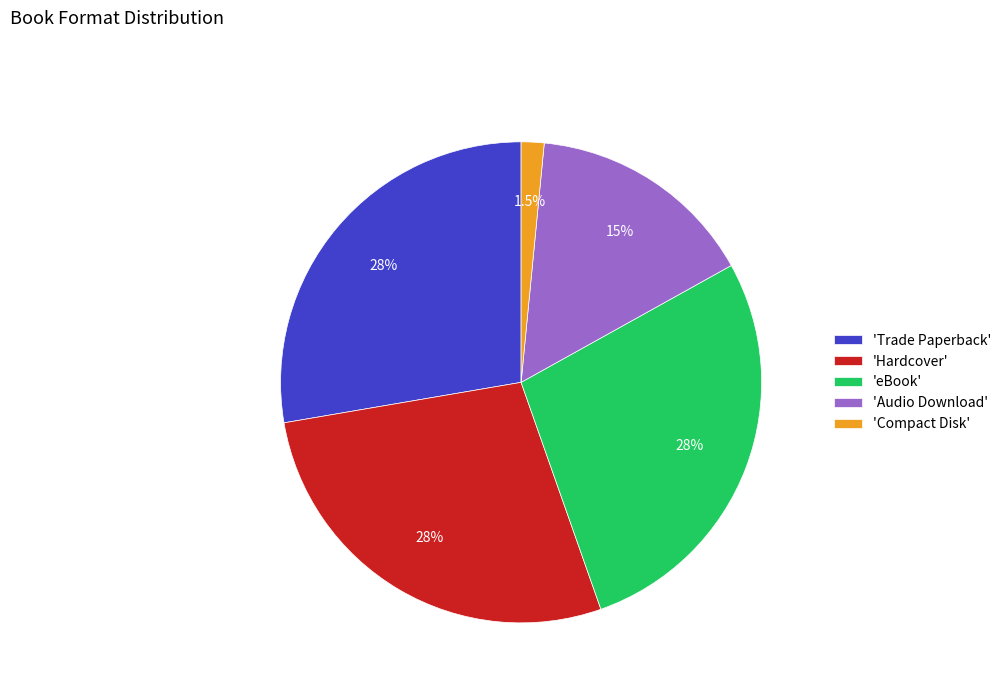

Which category has the smallest portion of the pie?

'Compact Disk'